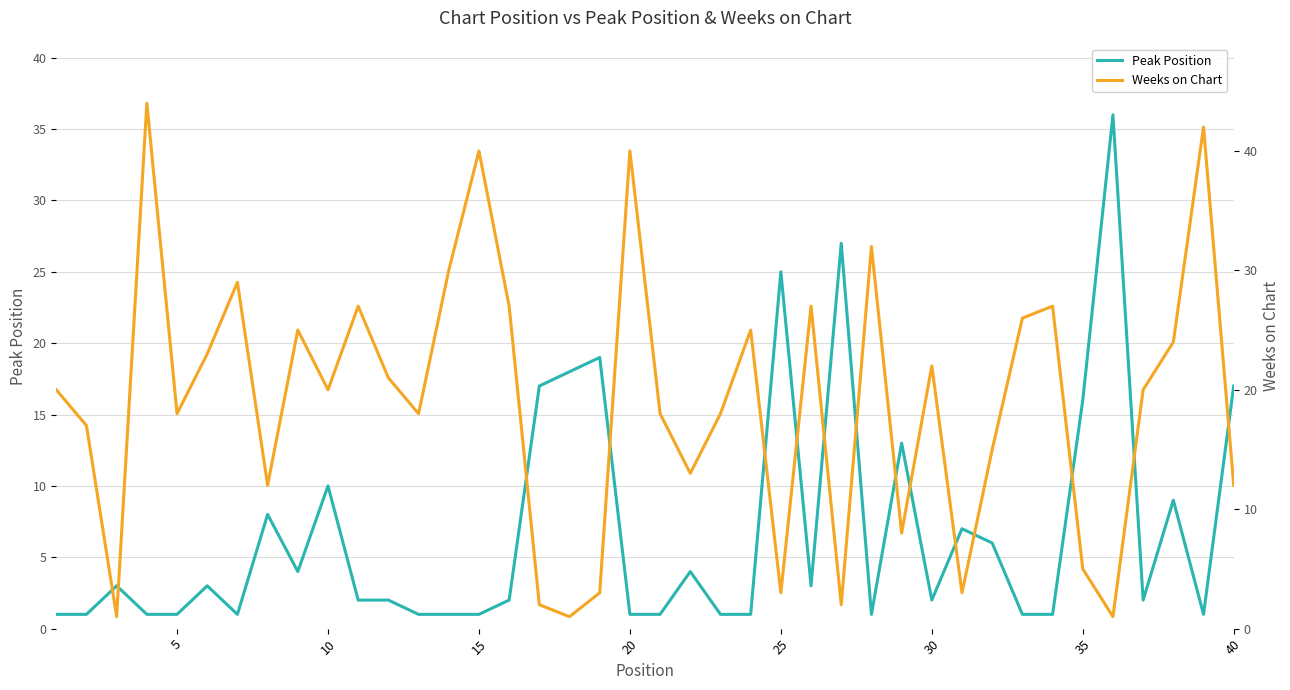

What is the maximum value for Peak Position?

36